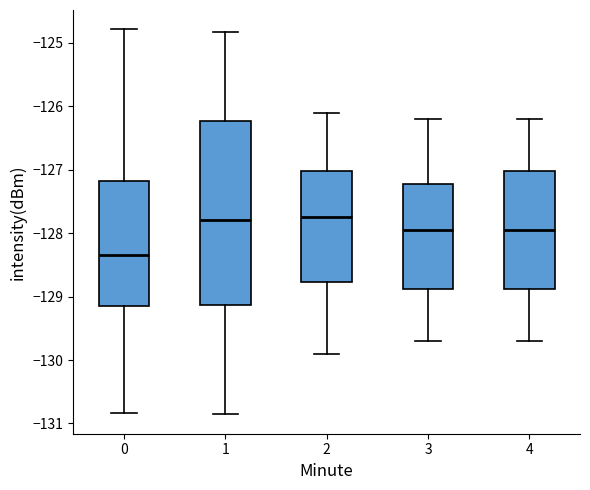

Which box is the tallest, from its lower edge to its upper edge?

1